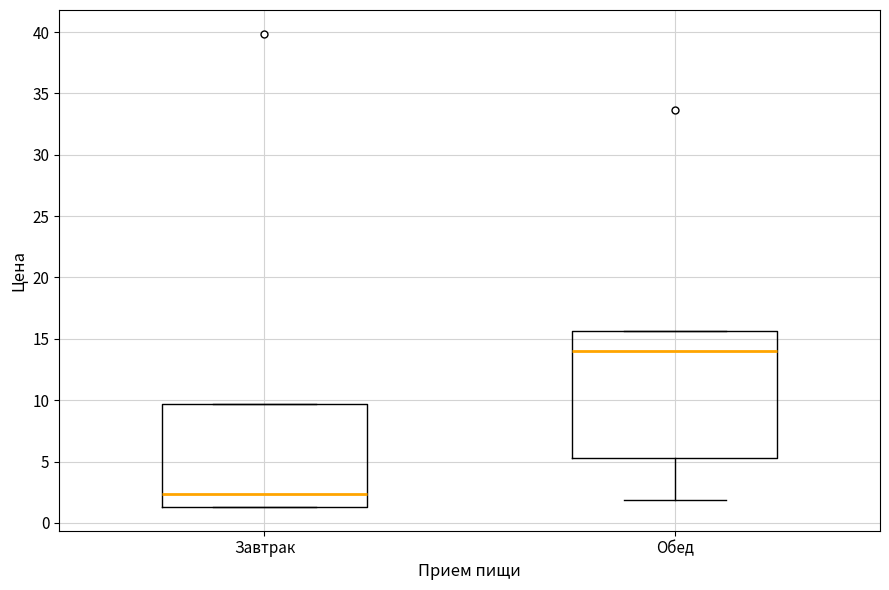

Comparing the boxes themselves (not the whiskers), which one is the tallest?

Обед